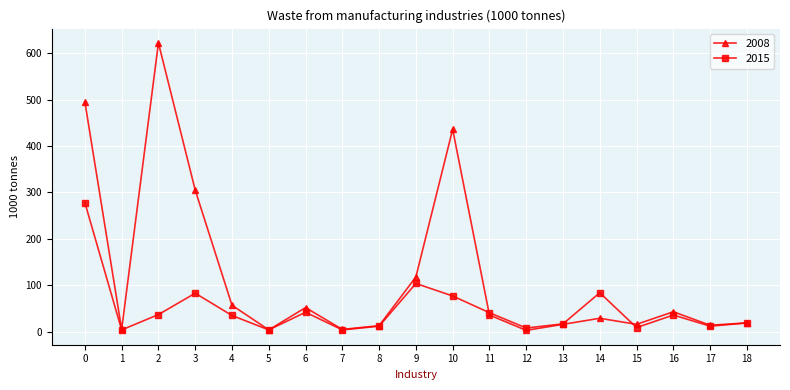

True or false: 2015 has a value of 9 at 15.

True